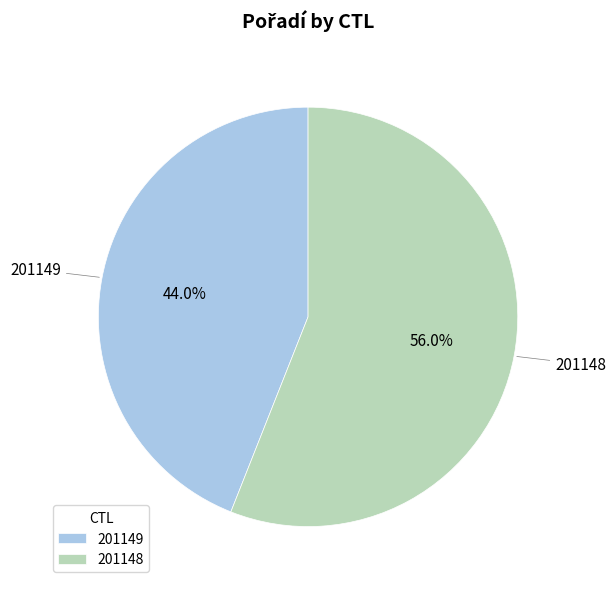

To the nearest percent, what is the average slice percentage?

50%